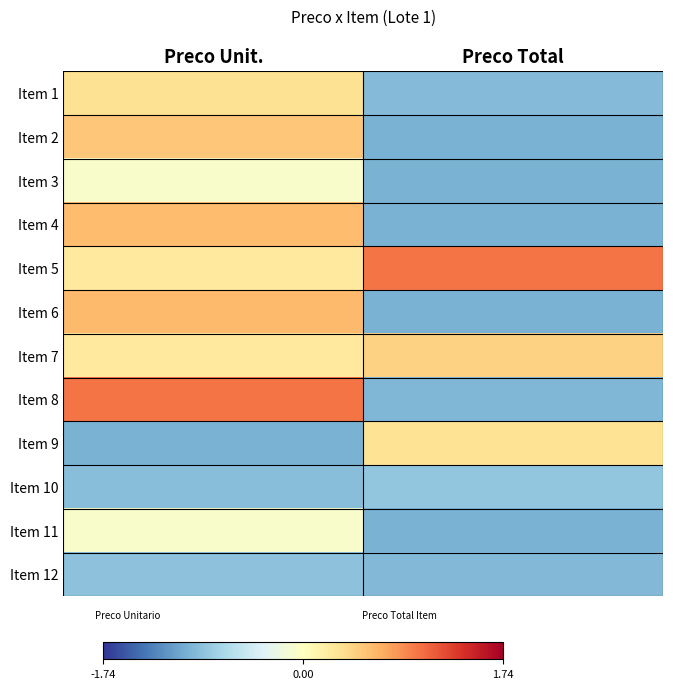

Count the number of data series in this chart.

12